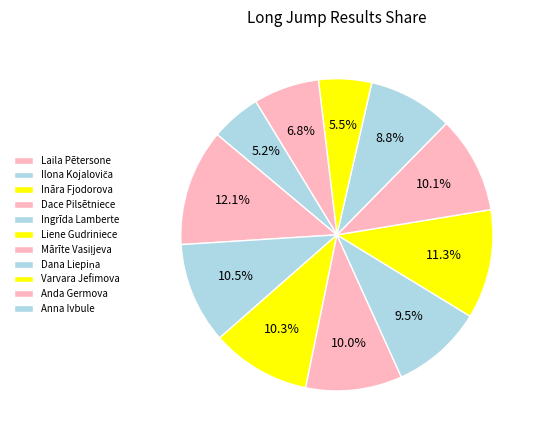

True or false: Dana Liepiņa accounts for 9% of the total.

True